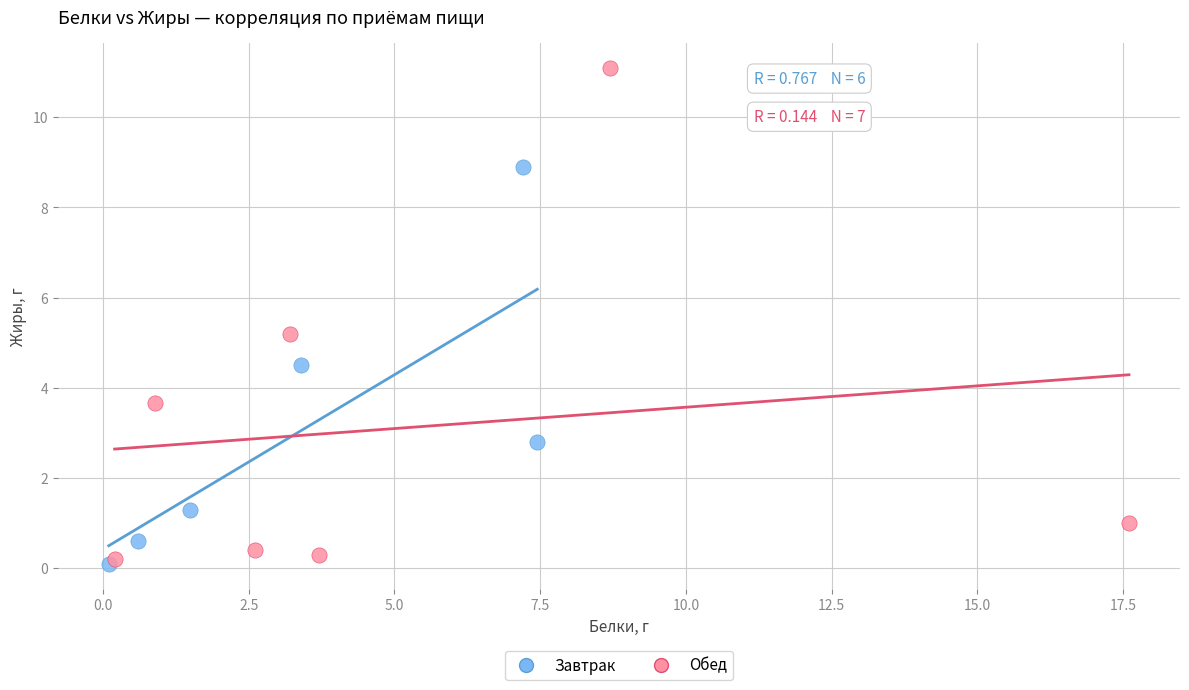

Which series reaches the maximum Y coordinate?

Обед